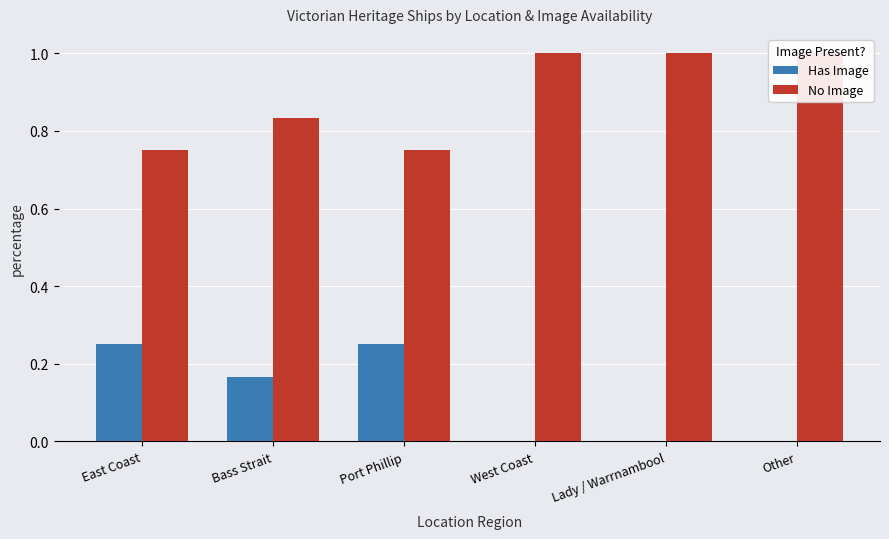

What is the average value of the Has Image series?

0.1